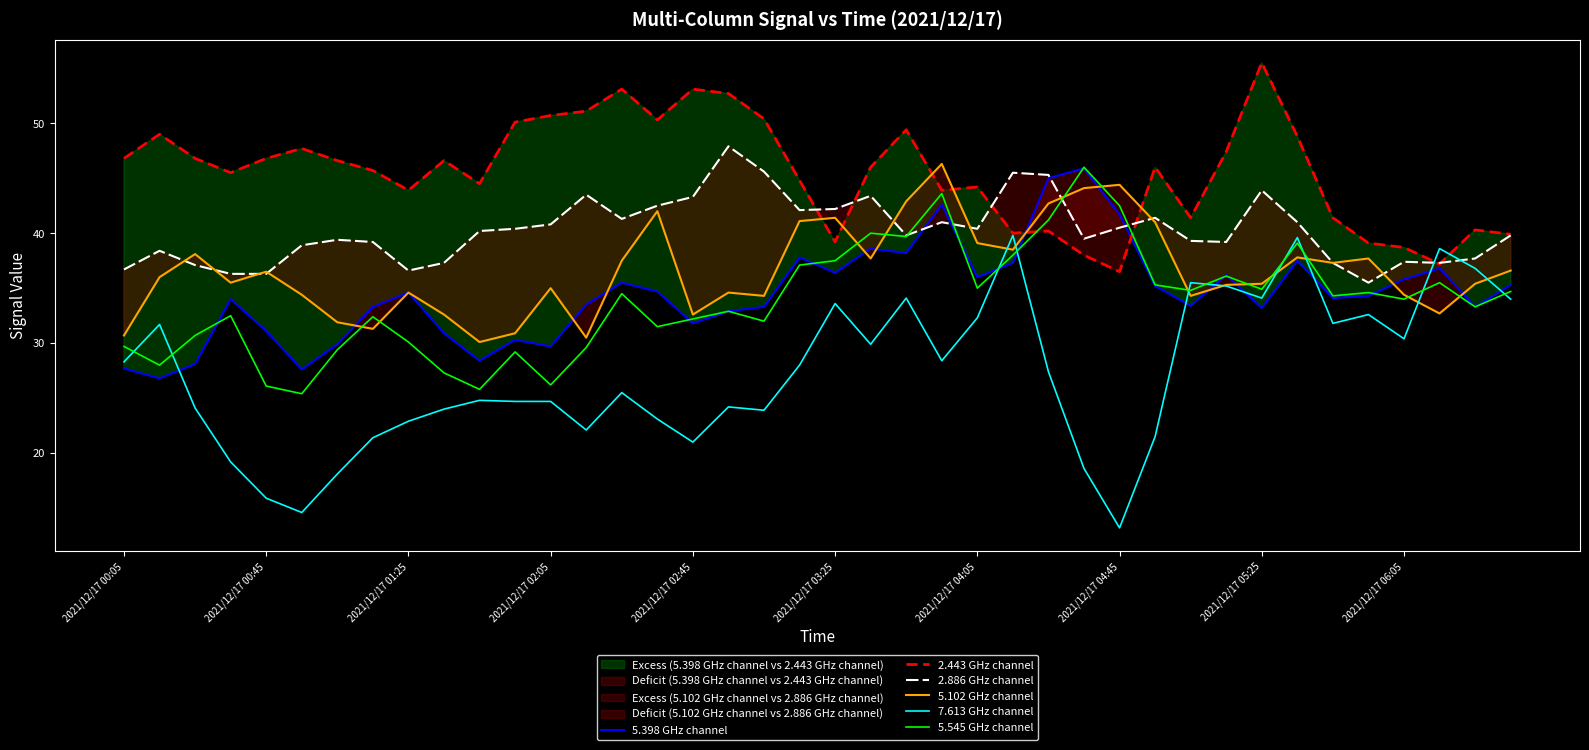

What is the difference between the maximum and minimum values in the 5.545 GHz channel series?

20.6